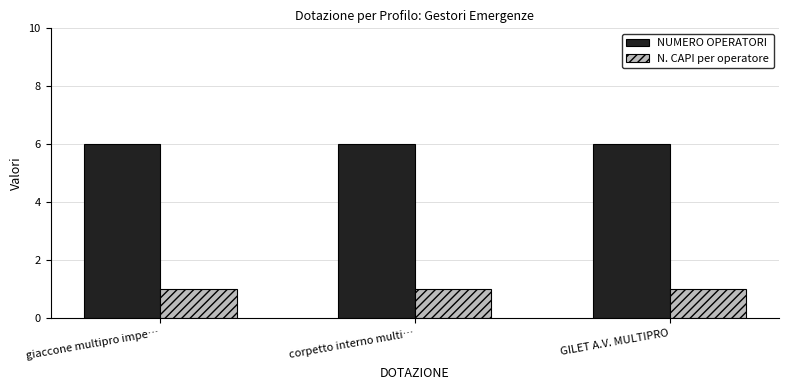

Reading left to right, transcribe all the data shown in this chart.

NUMERO OPERATORI: 6	6	6
N. CAPI per operatore: 1	1	1